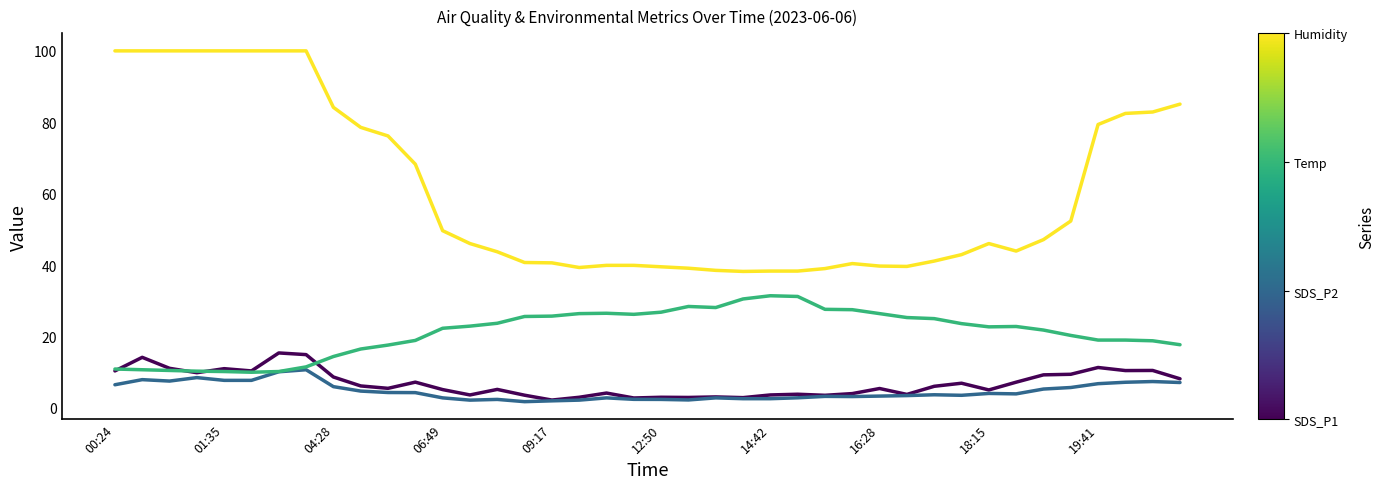

What is the maximum value shown in the chart?

99.9